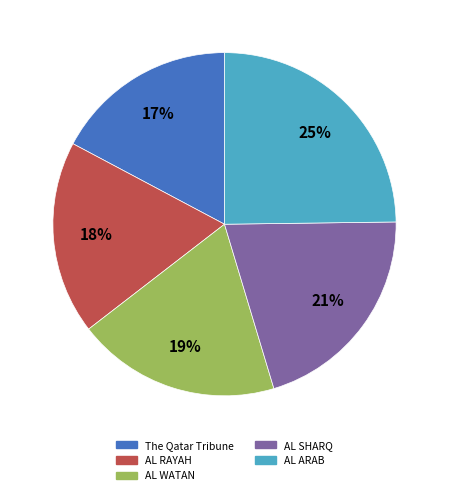

What is the largest slice in the pie chart?

AL ARAB